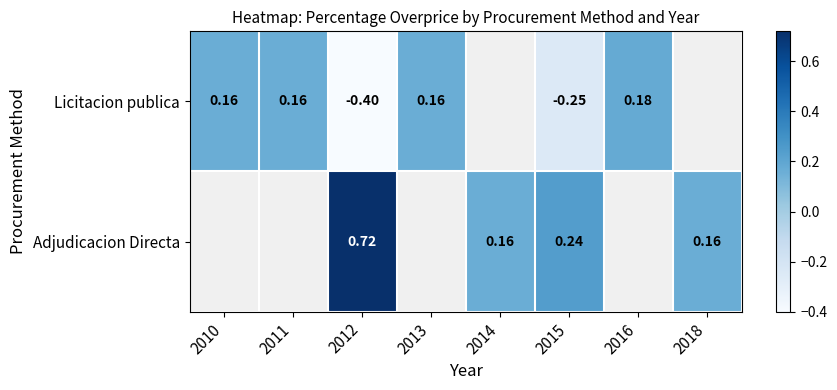

At 2015, list the series in order from smallest to largest.

Licitacion publica, Adjudicacion Directa